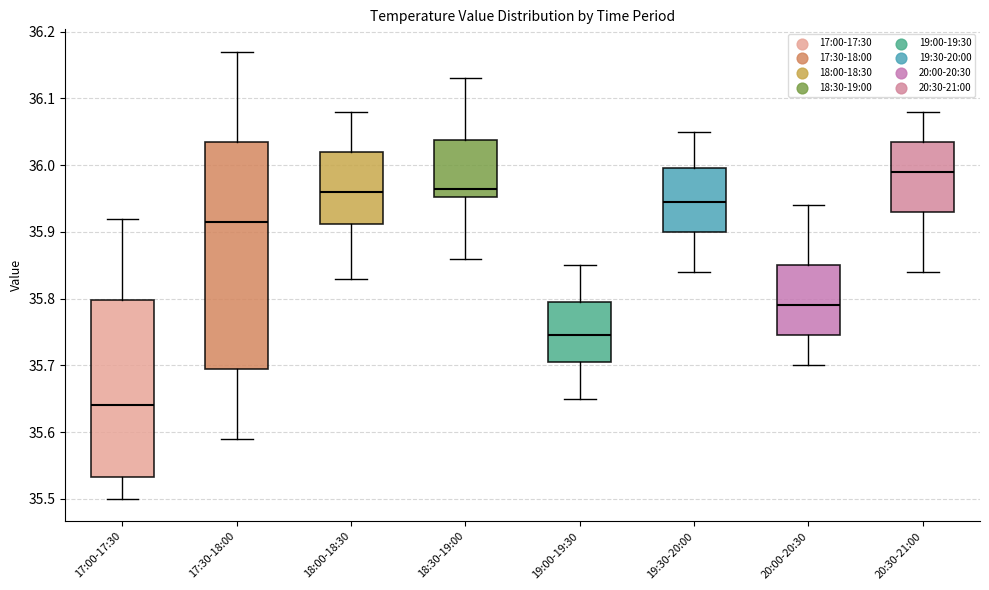

Which box has the lowest median line?

17:00-17:30